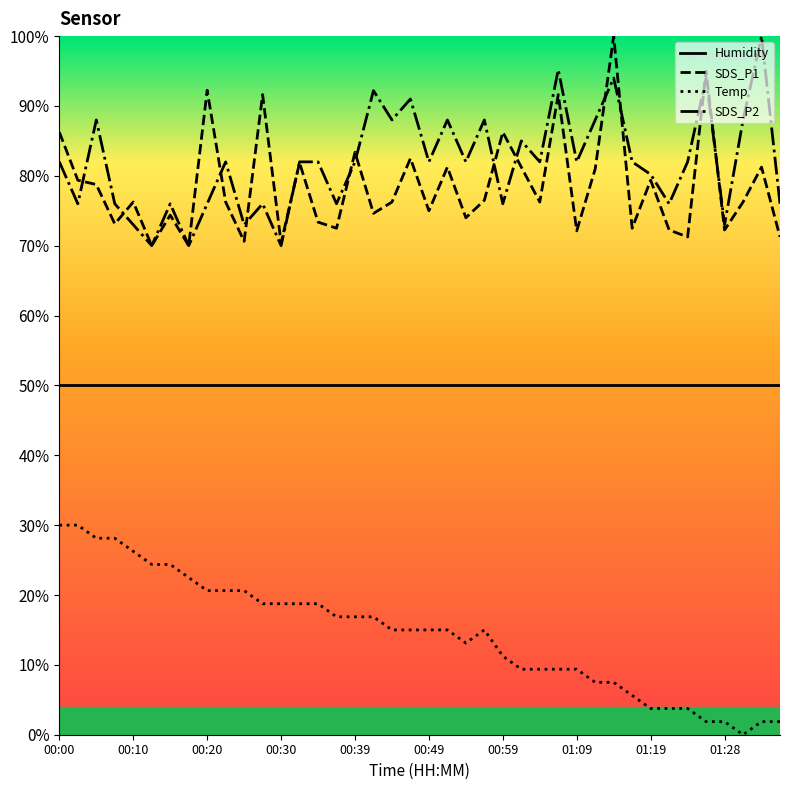

True or false: Humidity and SDS_P1 intersect in this chart.

False